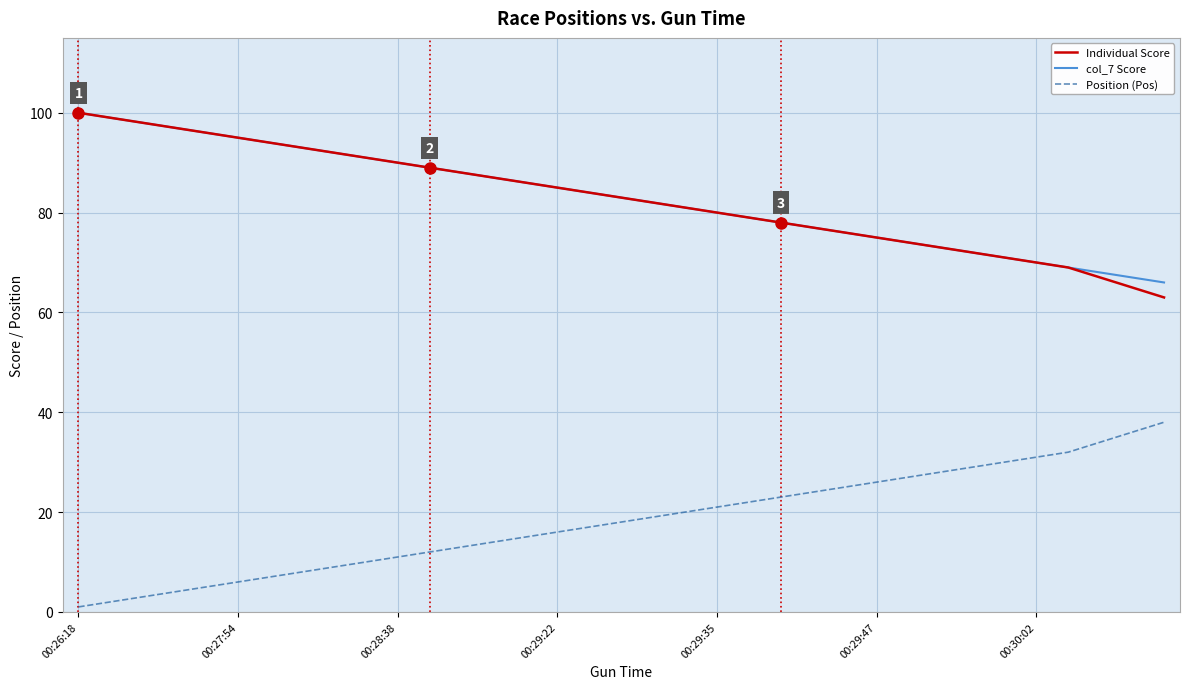

True or false: Position (Pos) and col_7 Score intersect in this chart.

False